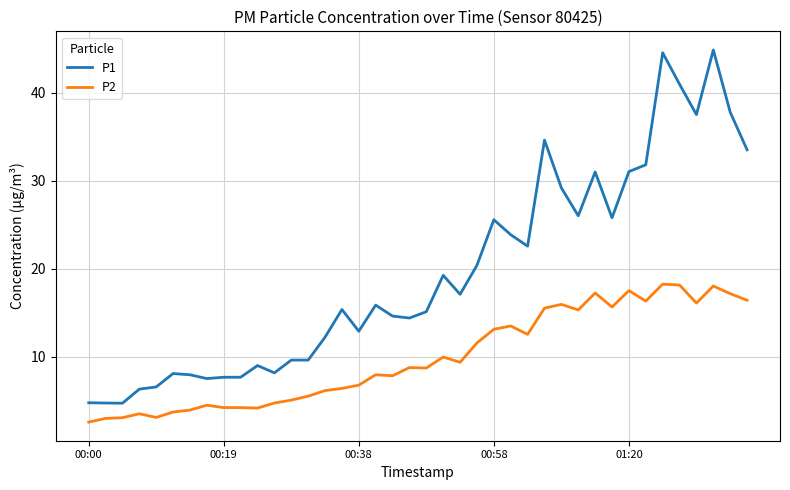

What is the greatest value displayed?

44.9